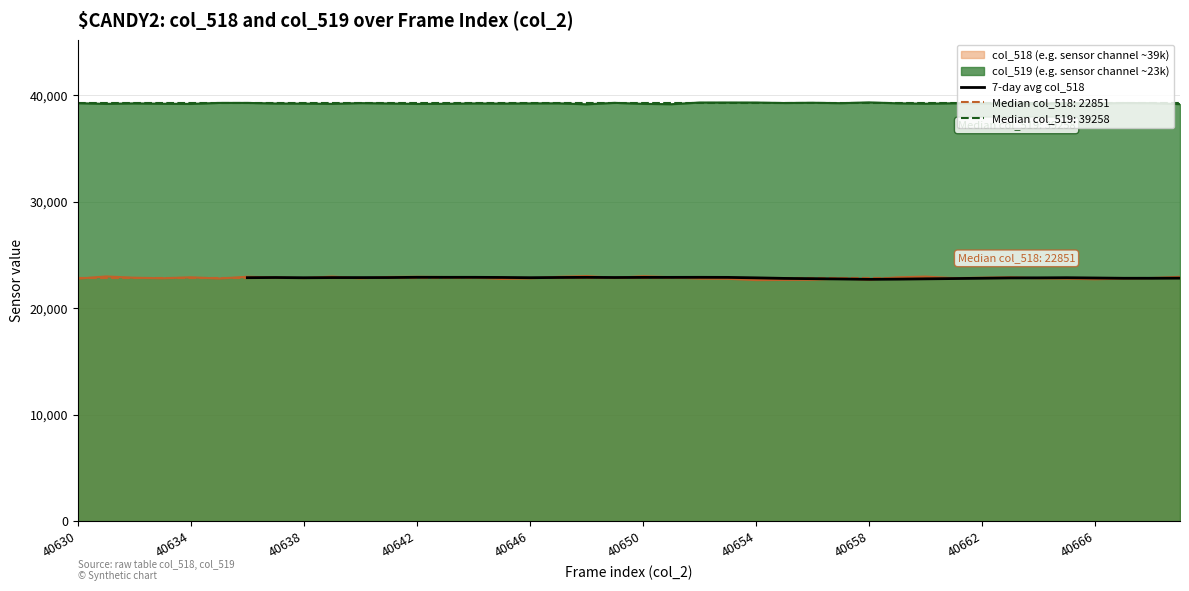

What is the value of the 14th point from the left?

22898.1